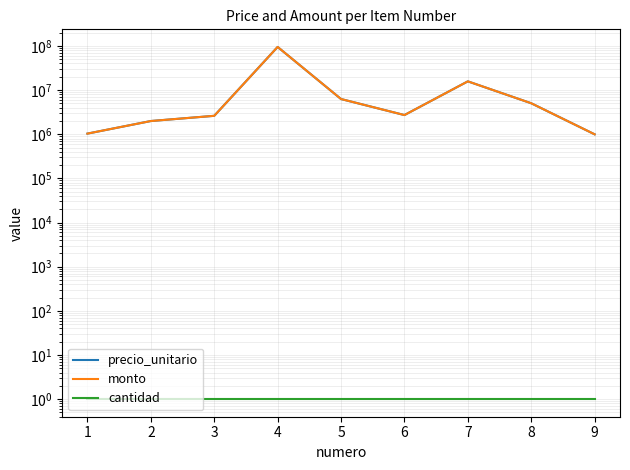

Rank the series at 7 from lowest to highest value.

cantidad, precio_unitario, monto